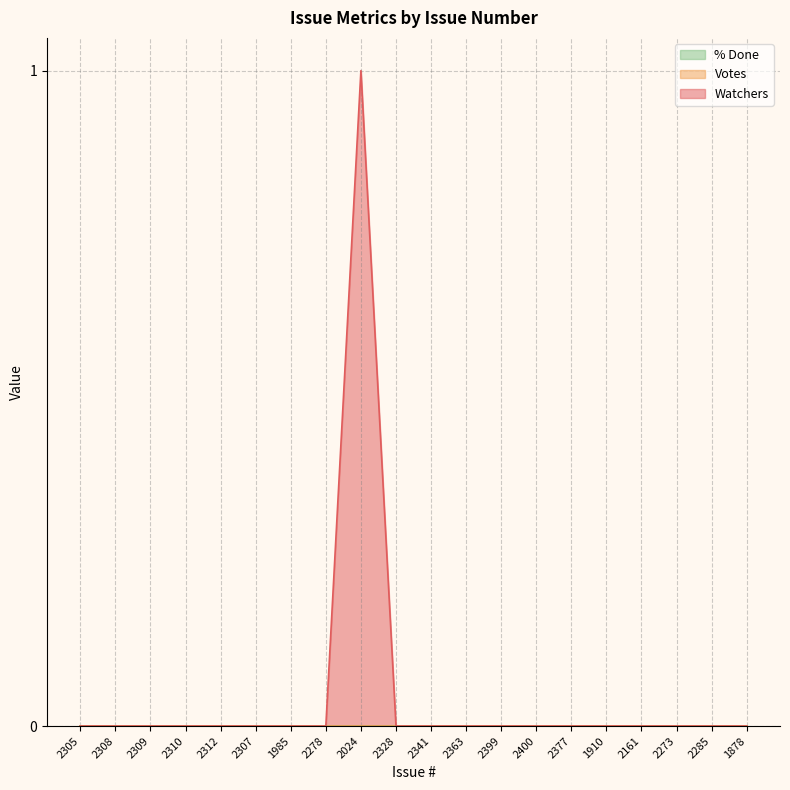

Does the chart display data point markers on the line(s)?

No